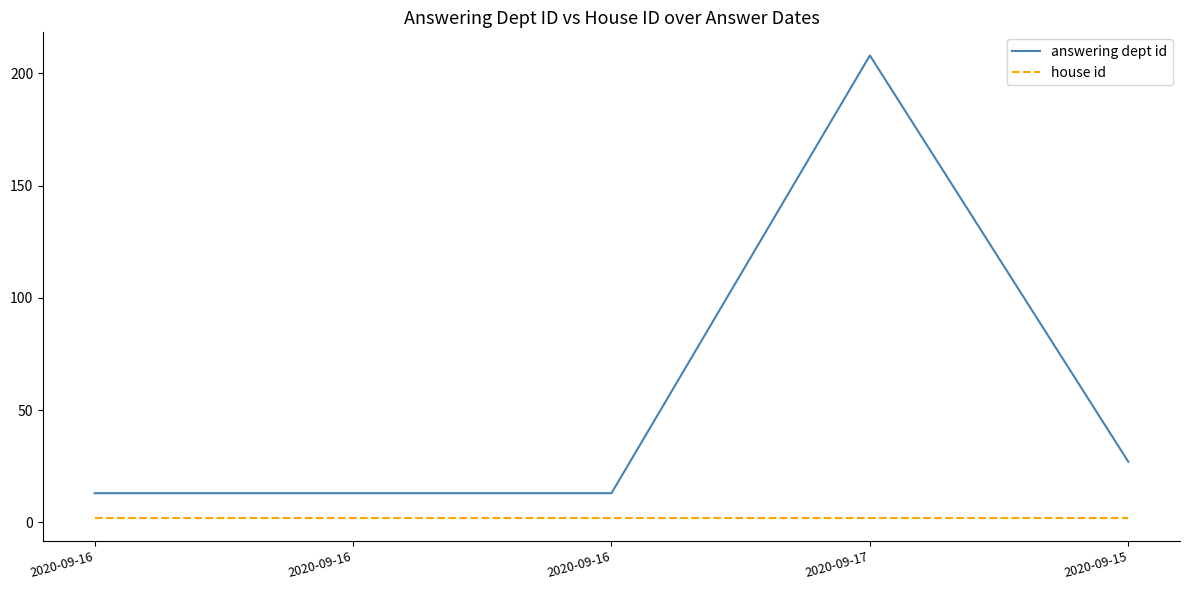

Which series has the largest total across all categories?

answering dept id